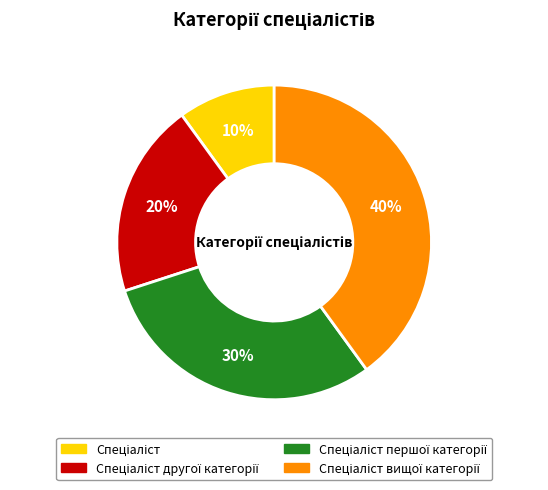

Does any single category account for the majority?

No